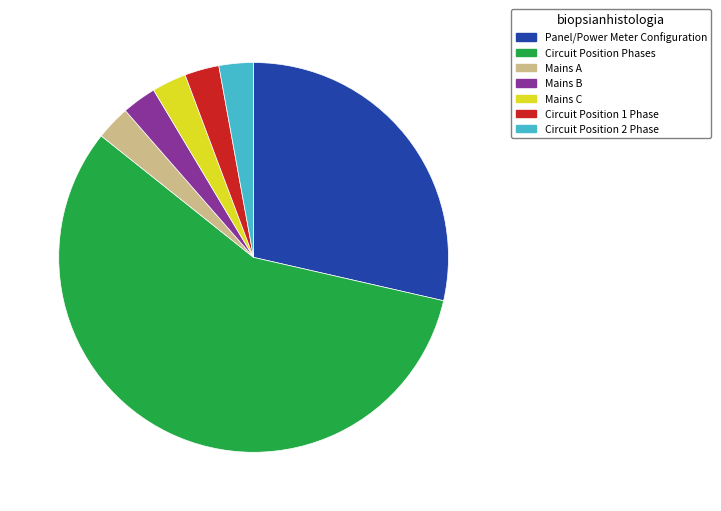

Combined, do Circuit Position 1 Phase and Mains C account for over 50%?

No